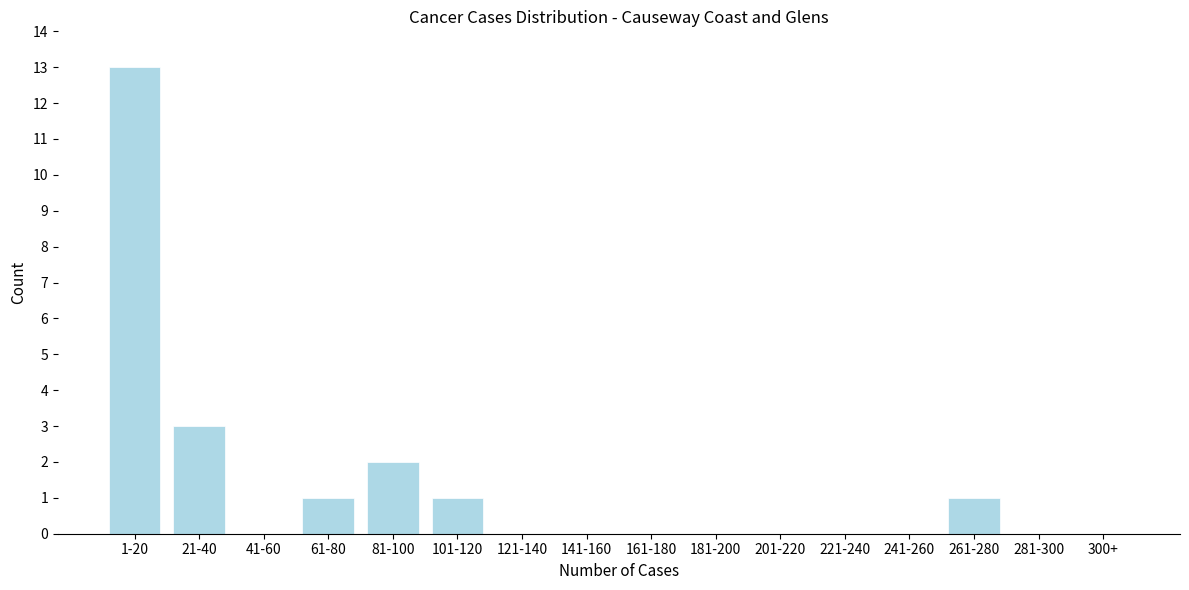

Reading left to right, list all the values displayed in this chart.

1-20=13	21-40=3	41-60=0	61-80=1	81-100=2	101-120=1	121-140=0	141-160=0	161-180=0	181-200=0	201-220=0	221-240=0	241-260=0	261-280=1	281-300=0	300+=0